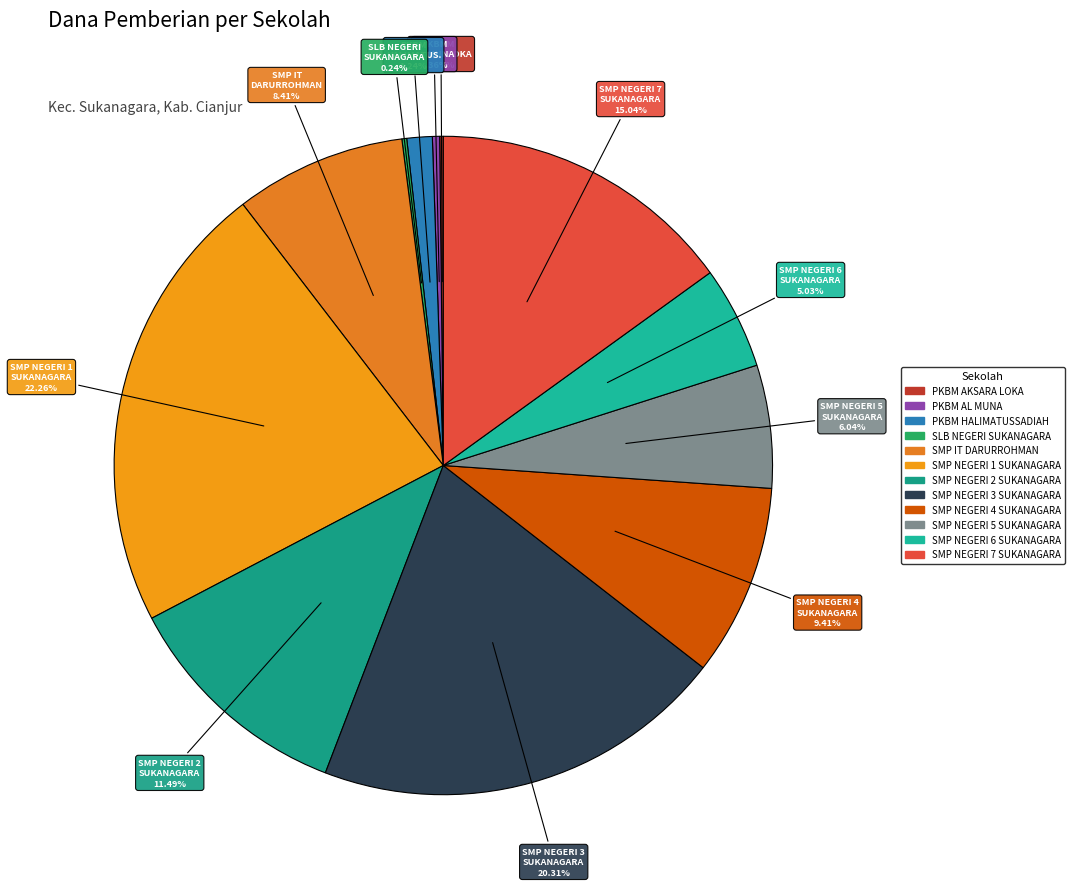

How many segments does this pie chart have?

12